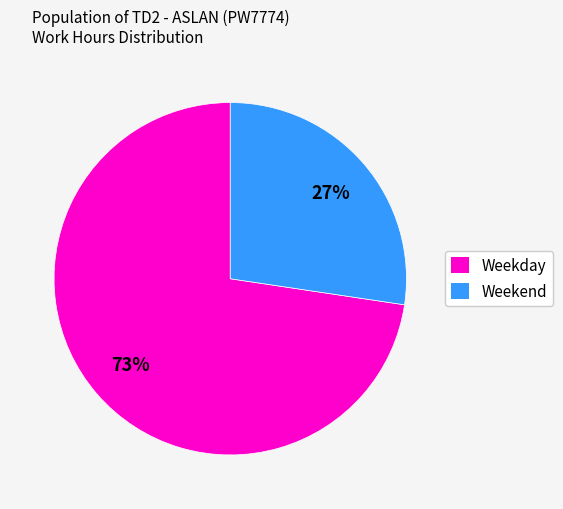

Is the sum of Weekday and Weekend greater than half?

Yes